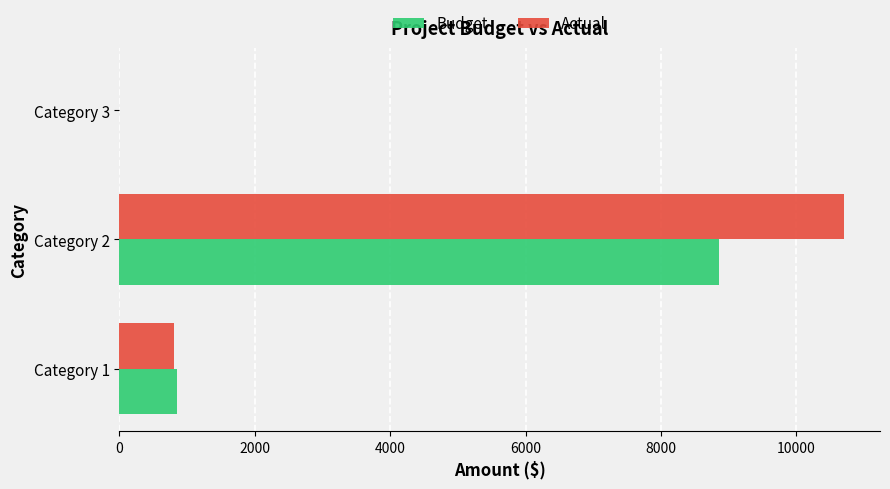

What is the sum of all Actual values?

11500